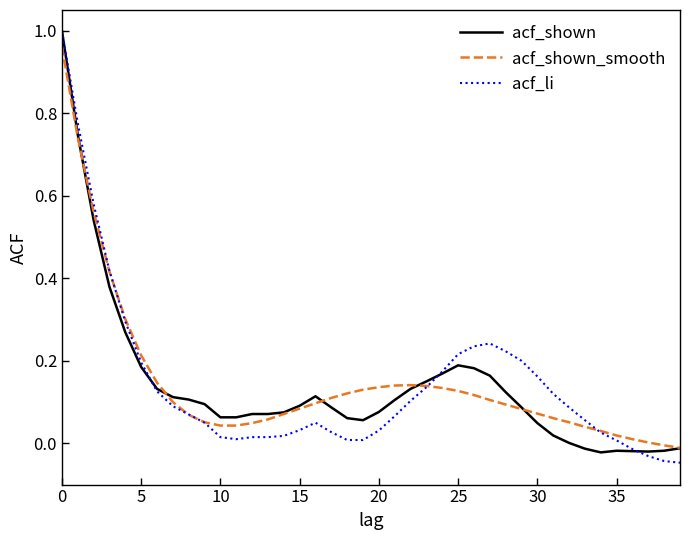

What is the sum of all acf_shown_smooth values?

5.9